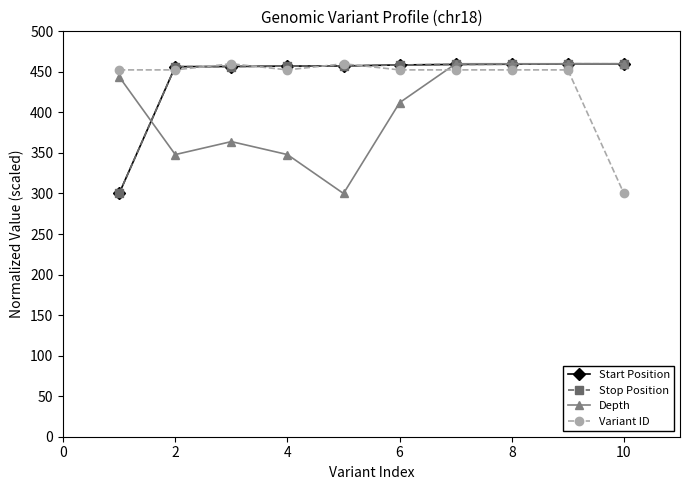

True or false: Depth has more than 0 interior local peaks.

True